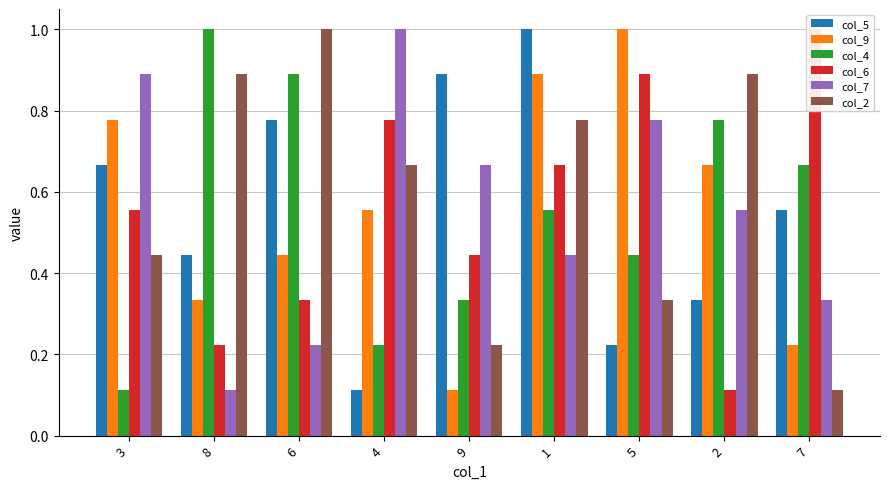

At which label is col_4 closest to 0?

3